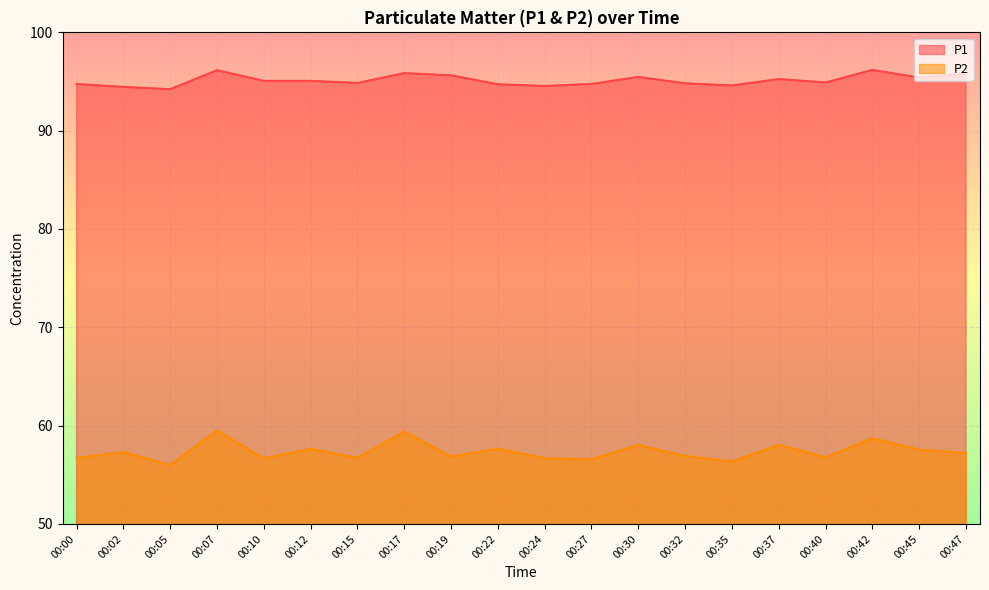

Reading left to right, extract all data points from this chart.

P1: 00:00=94.8	00:02=94.5	00:05=94.2	00:07=96.2	00:10=95.1	00:12=95.1	00:15=94.8	00:17=95.8	00:19=95.6	00:22=94.7	00:24=94.5	00:27=94.8	00:30=95.5	00:32=94.8	00:35=94.6	00:37=95.2	00:40=94.9	00:42=96.2	00:45=95.4	00:47=95.8
P2: 00:00=56.7	00:02=57.3	00:05=56.0	00:07=59.5	00:10=56.7	00:12=57.6	00:15=56.7	00:17=59.4	00:19=56.9	00:22=57.6	00:24=56.7	00:27=56.6	00:30=58.0	00:32=56.9	00:35=56.4	00:37=58.0	00:40=56.8	00:42=58.7	00:45=57.5	00:47=57.2